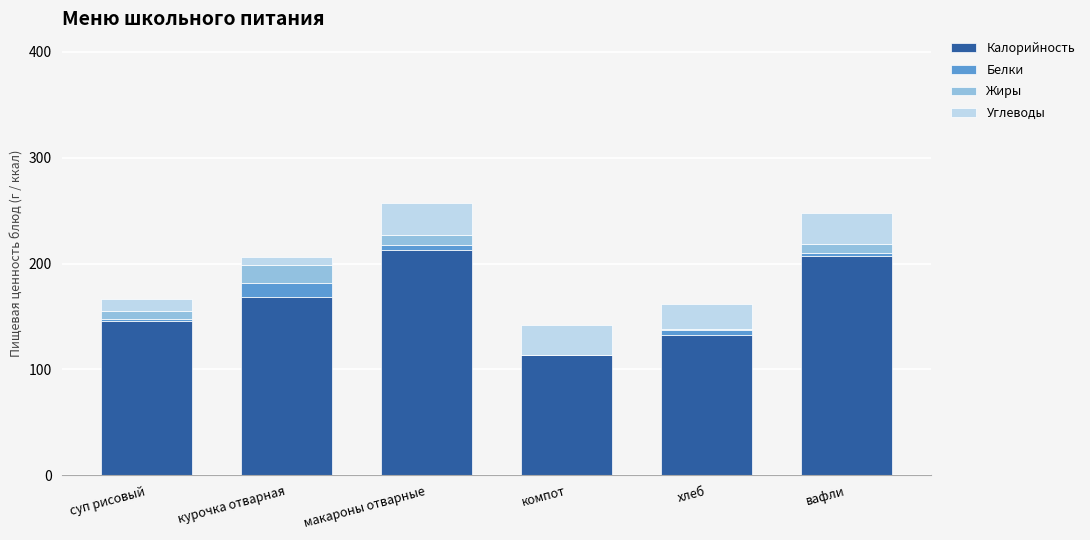

What is the highest value of the Калорийность series?

213.0